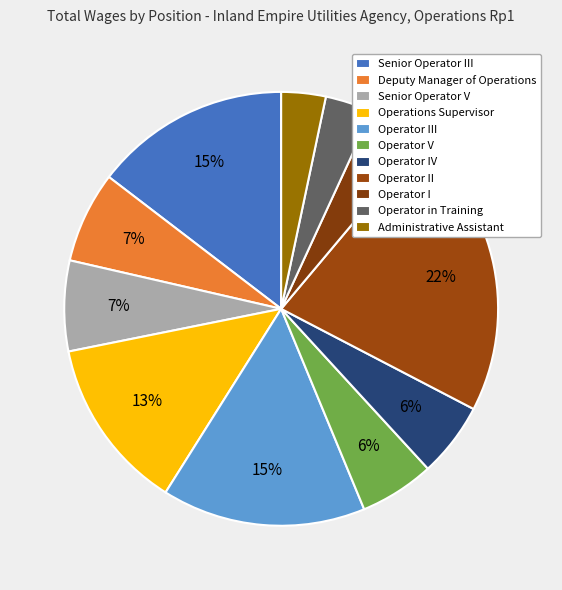

Count the number of slices in the pie.

11